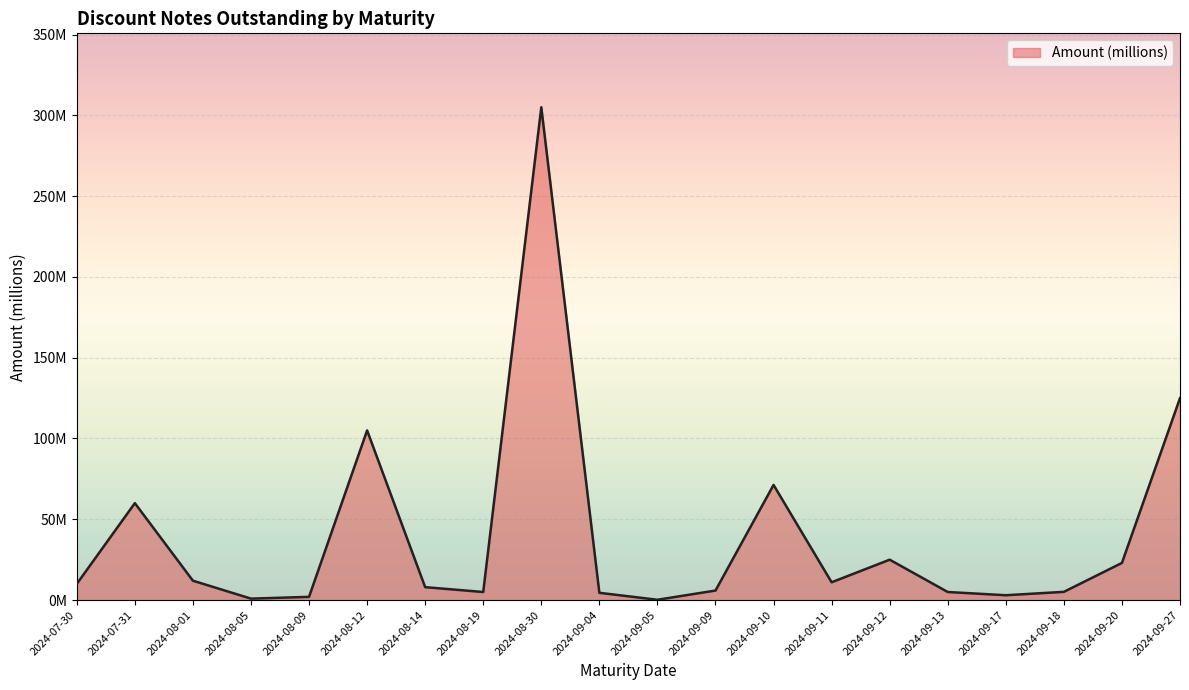

Does the chart display data point markers on the line(s)?

No